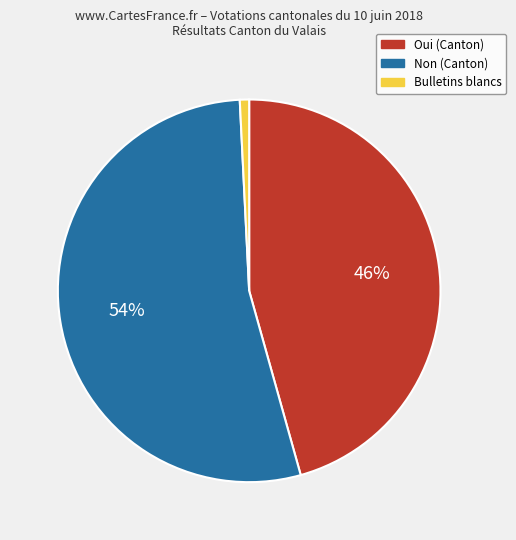

To the nearest percent, what portion does Bulletins blancs represent?

1%